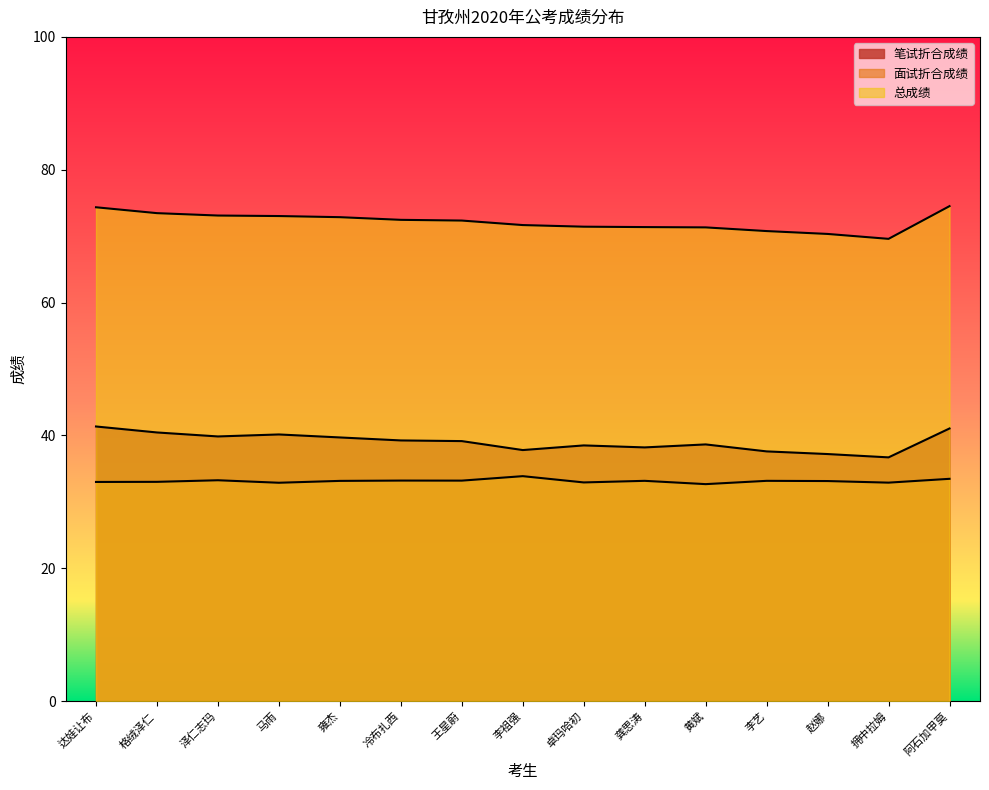

How many interior local valleys does the 笔试折合成绩 series have?

4